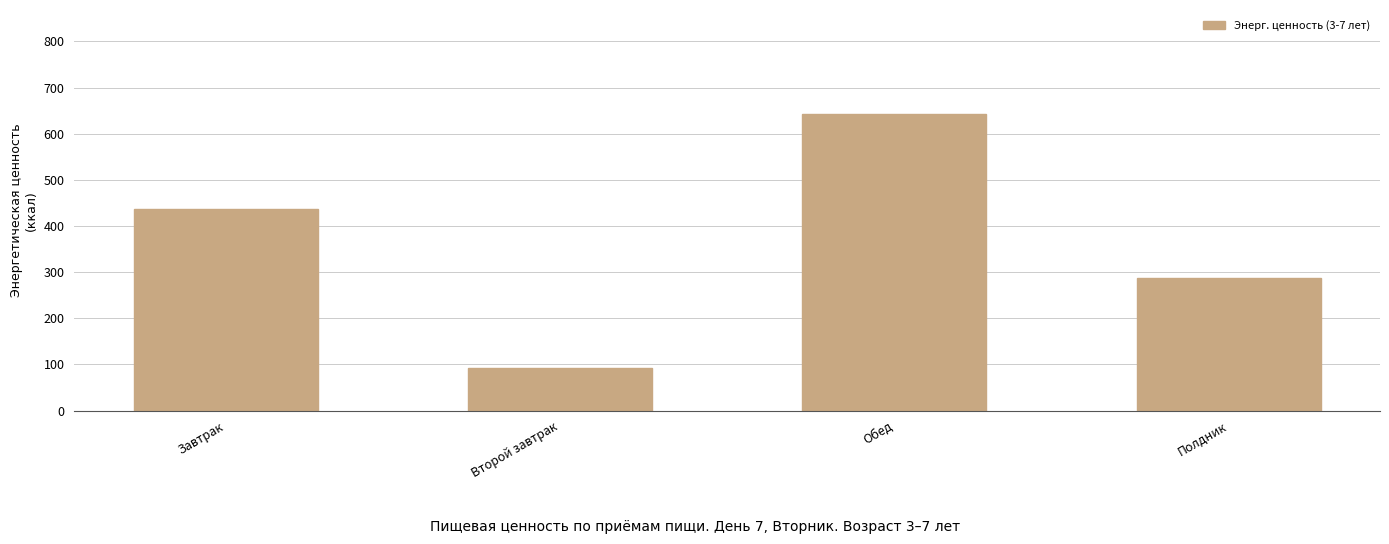

Between Второй завтрак and Завтрак, which is larger?

Завтрак